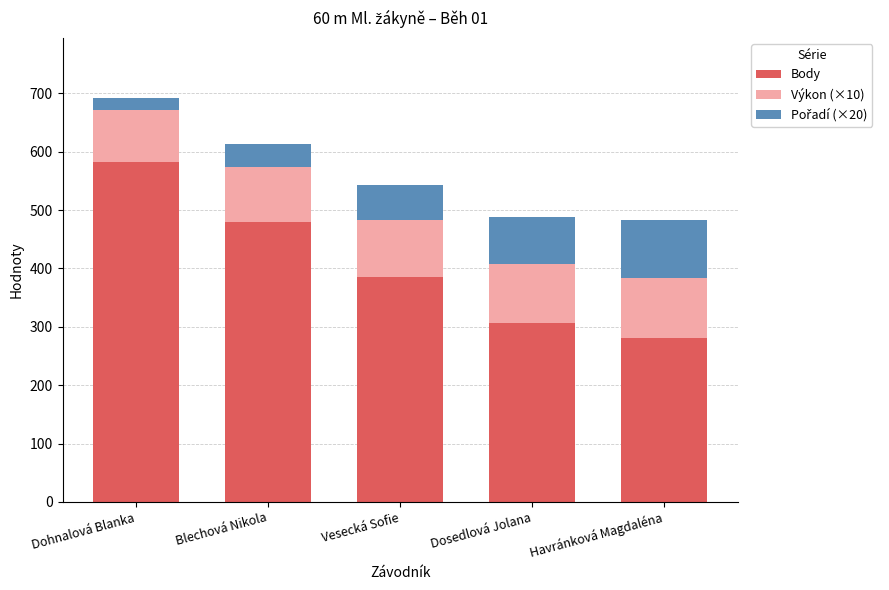

True or false: Body has a value of 189.2 at Havránková Magdaléna.

False